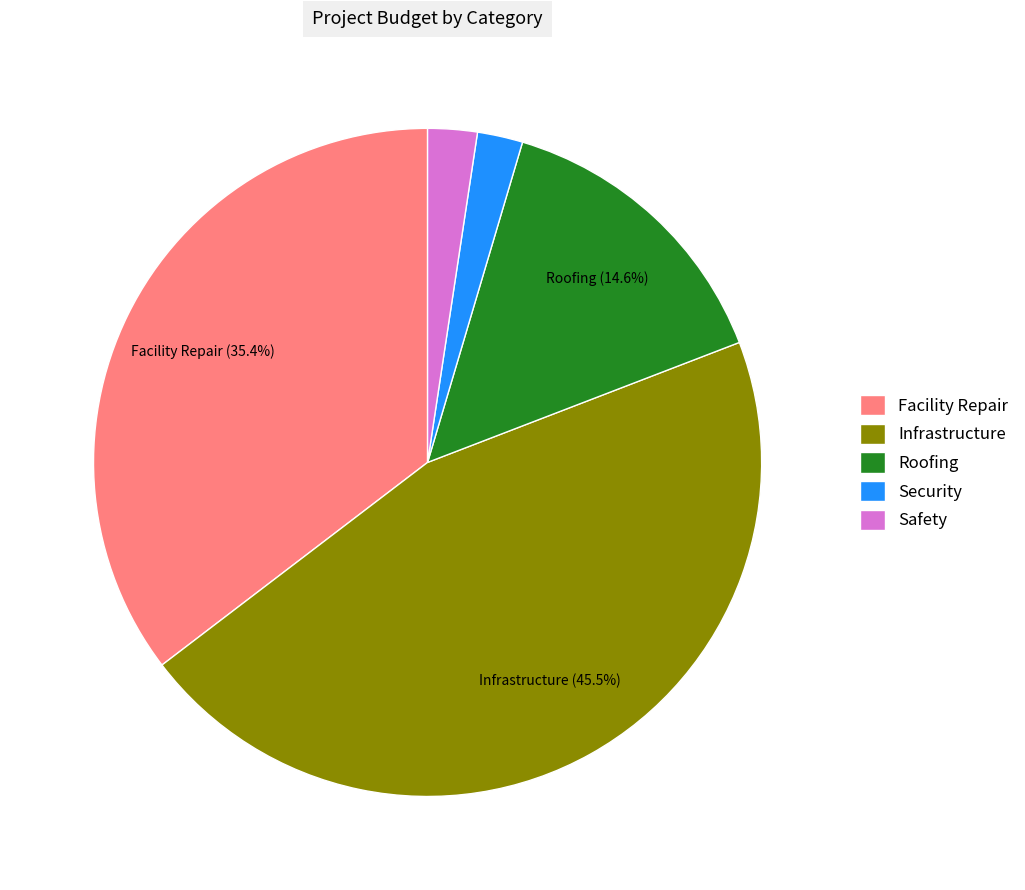

Combined, do Roofing and Safety account for over 50%?

No